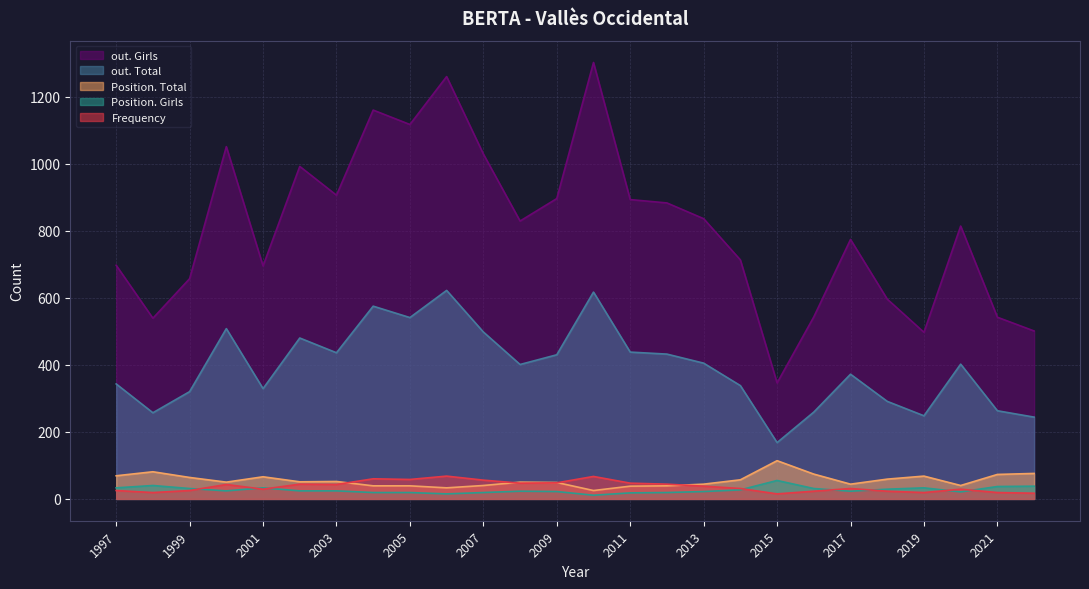

What is the sum of the Position. Girls values at 2022 and 2014?

65